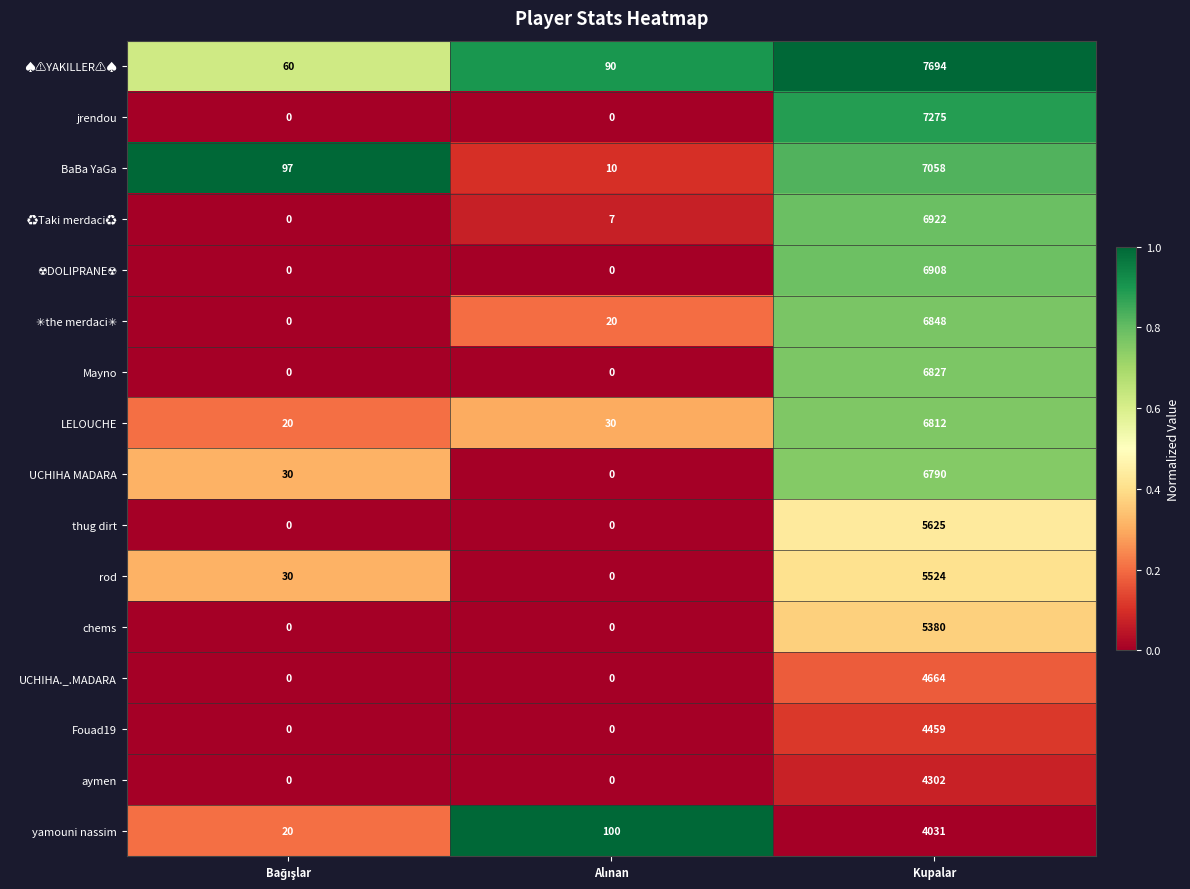

What is the maximum value shown in the chart?

7694